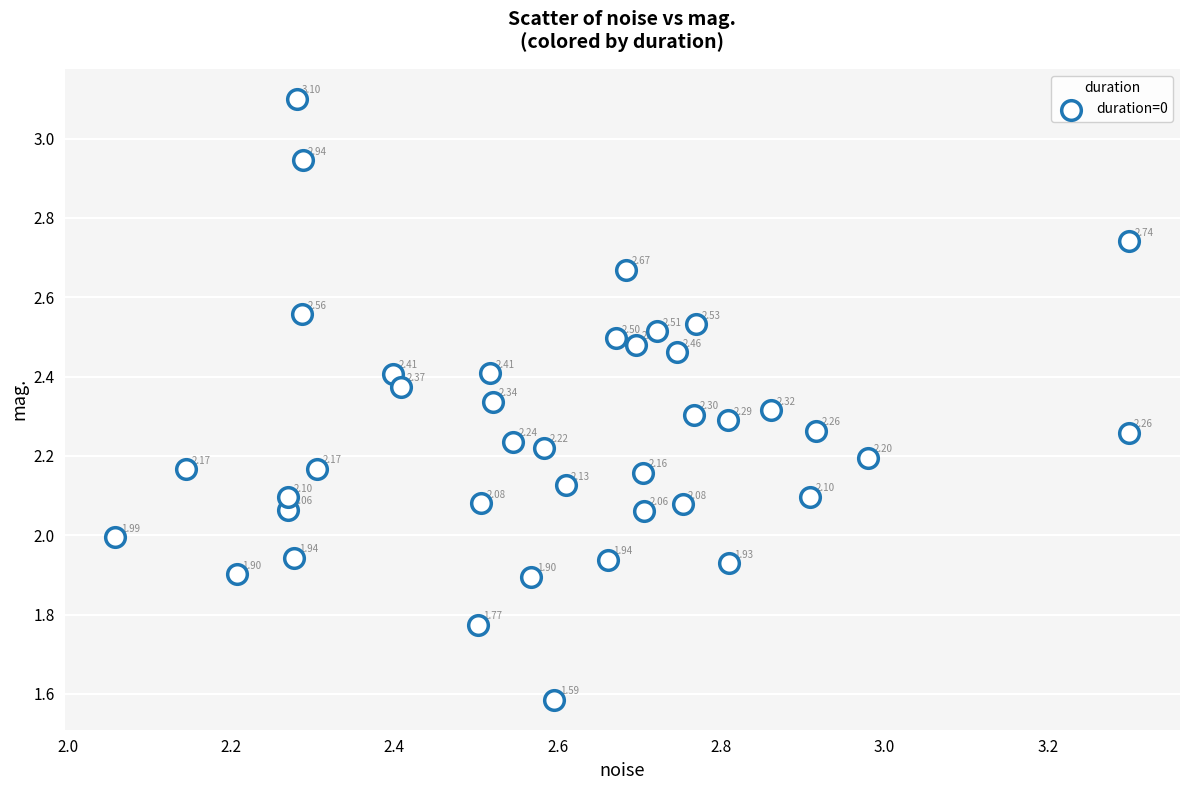

What is the range of X values (max minus min)?

1.2